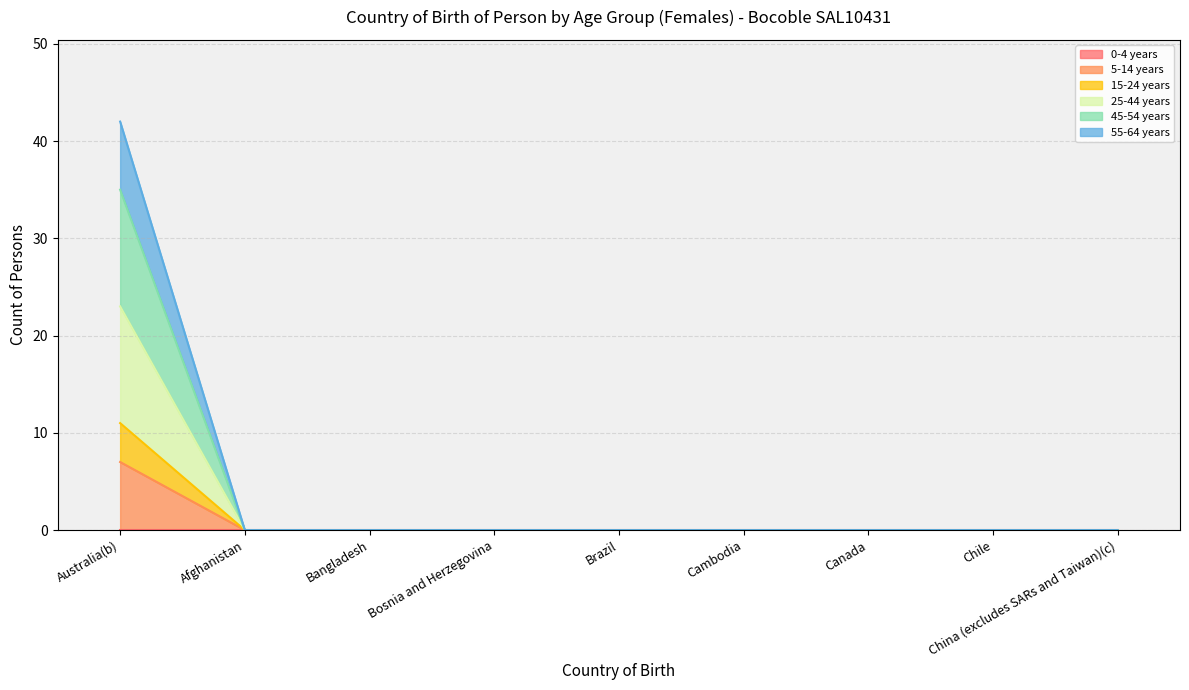

Between Bangladesh and Brazil, which series saw the biggest shift?

5-14 years